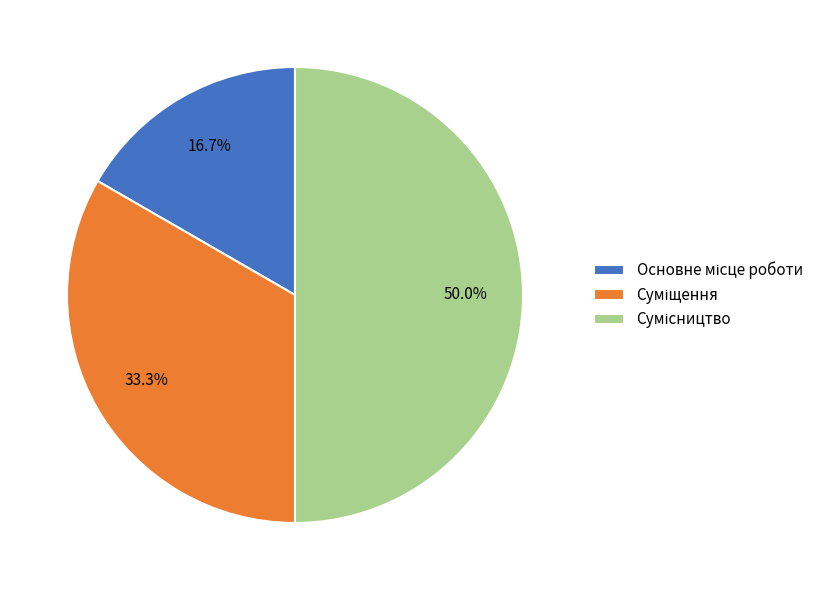

How many slices are in this pie chart?

3